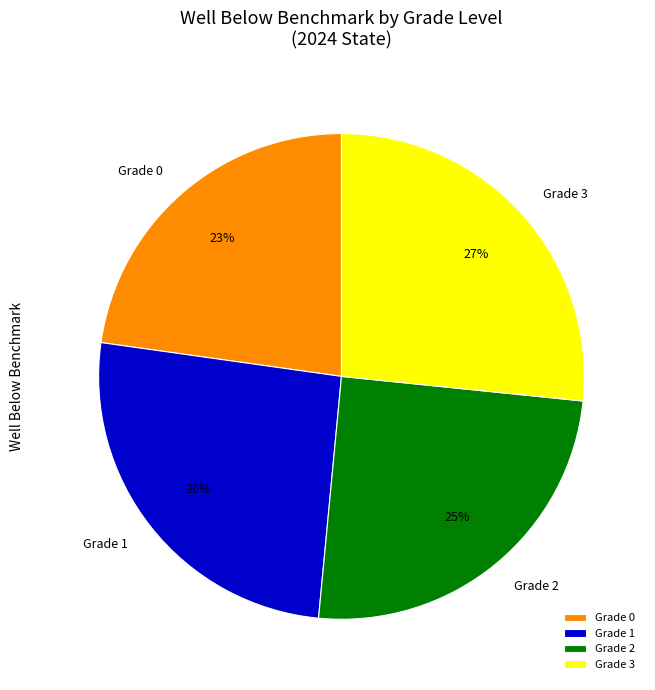

True or false: Grade 0 accounts for 23% of the total.

True